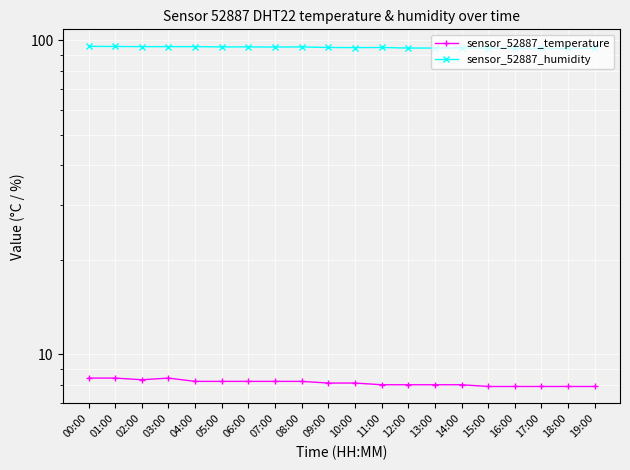

How many interior local peaks does the sensor_52887_temperature series have?

1